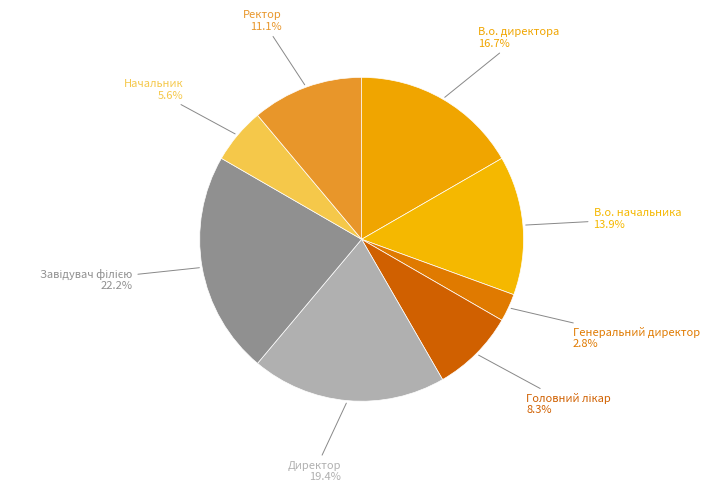

Which slice is the smallest?

Генеральний директор